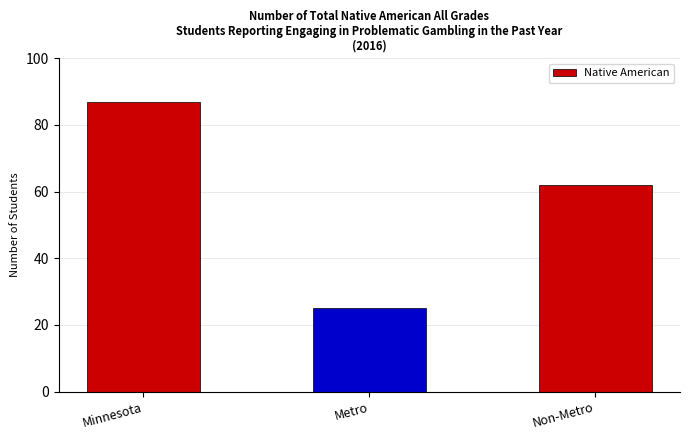

Approximately how many times larger is the value at Non-Metro compared to Metro?

2.5